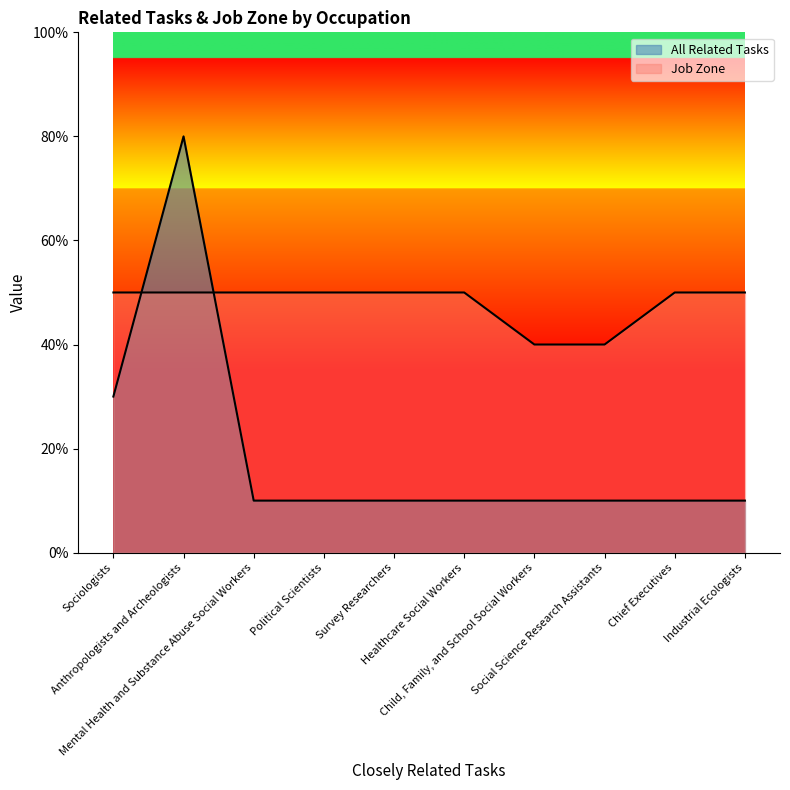

Count the number of data series in this chart.

2